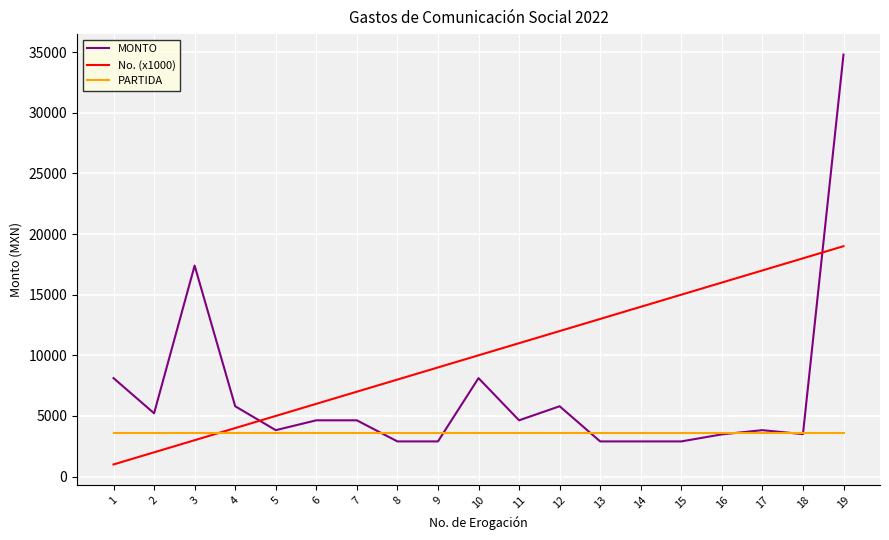

What is the maximum value shown in the chart?

34800